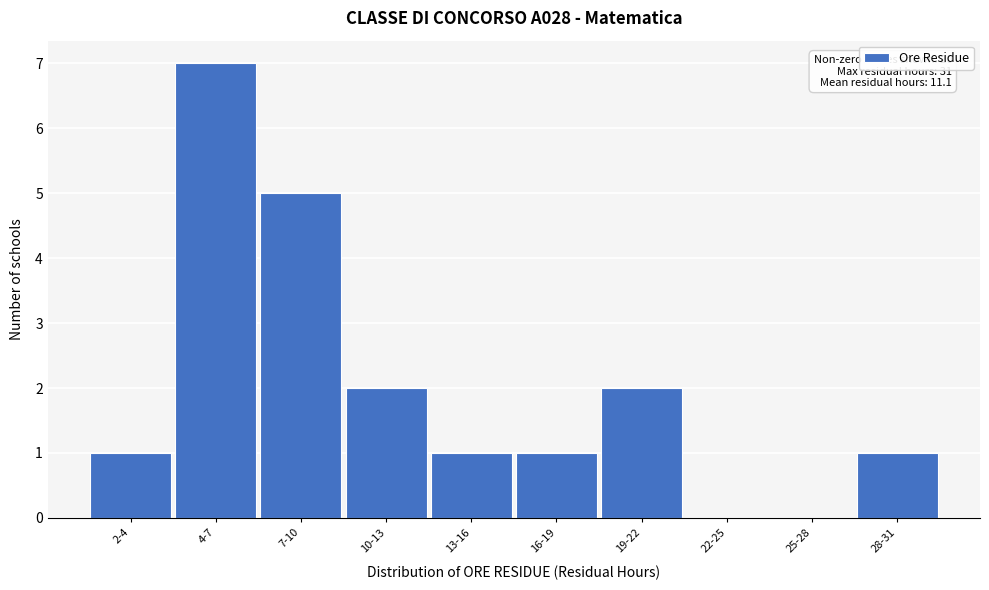

Reading right to left, list all the values displayed in this chart.

28-31=1	25-28=0	22-25=0	19-22=2	16-19=1	13-16=1	10-13=2	7-10=5	4-7=7	2-4=1